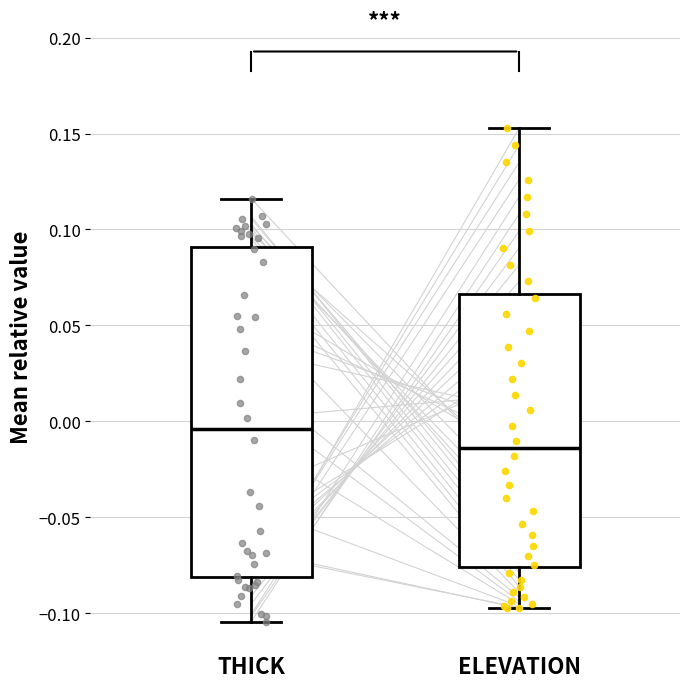

Where does the upper whisker of the box for ELEVATION end on the y-axis? The values are not printed on the chart, so give them approximately, as read against the axis.

0.155